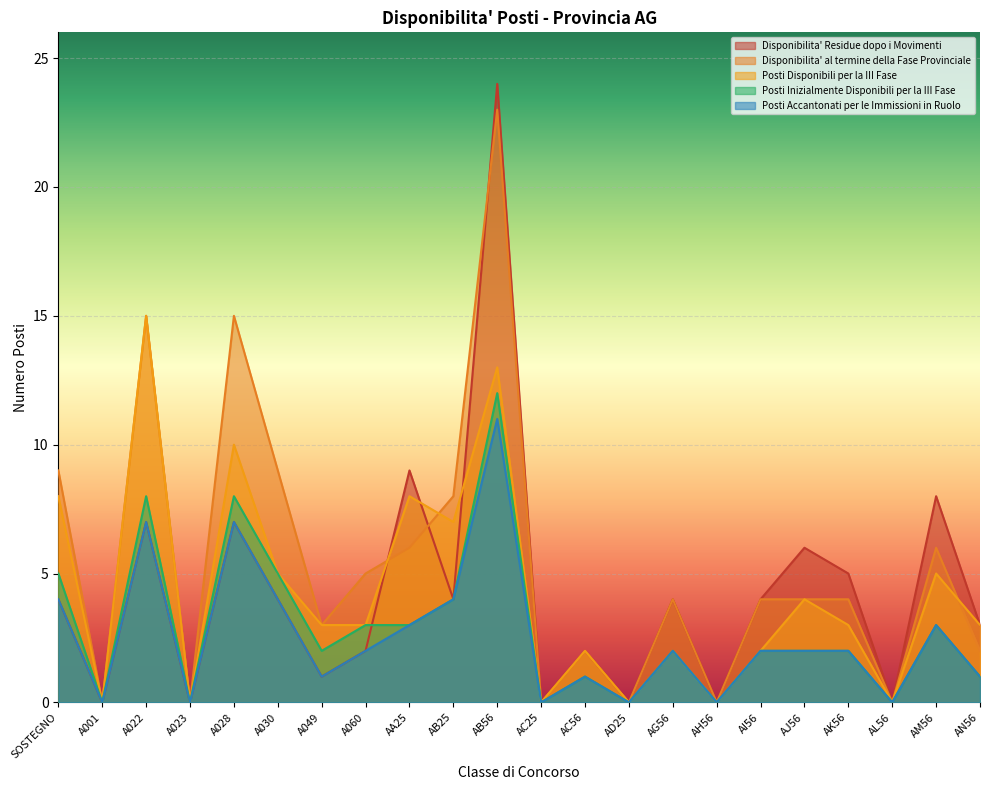

How many lines are shown in the chart?

5